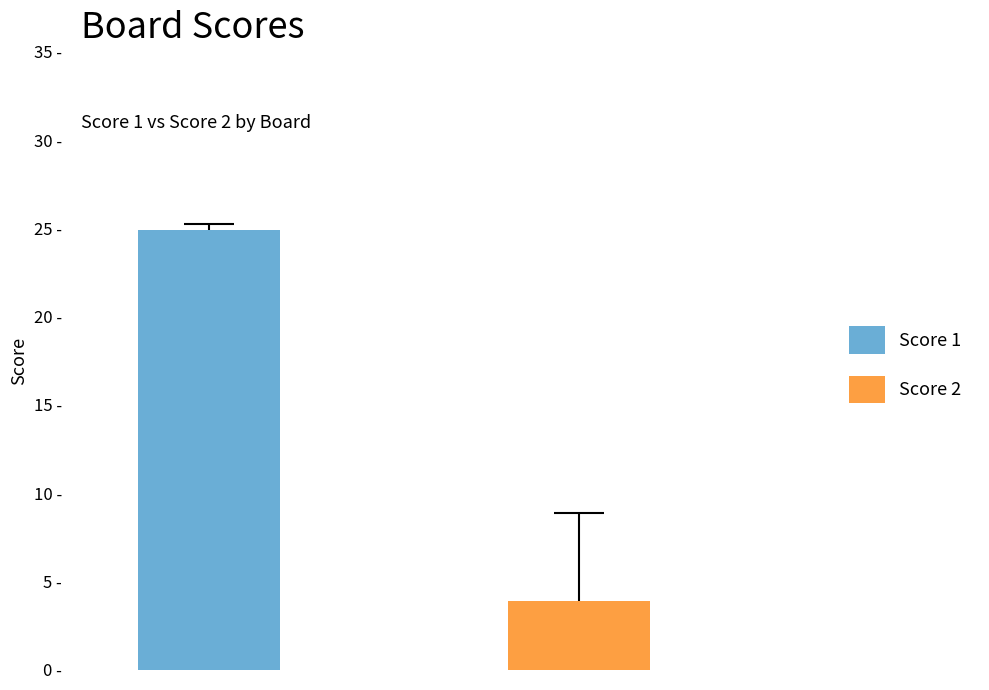

Which series changed the most between 2 and 9?

Score 2